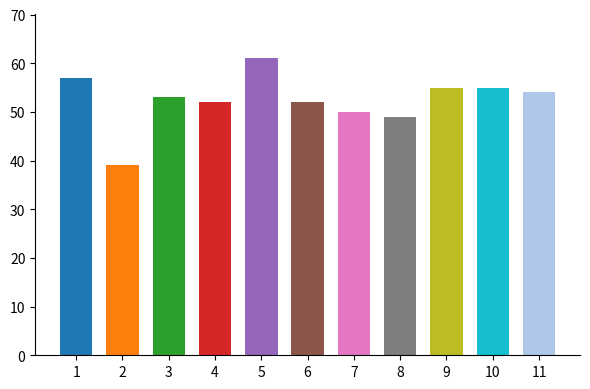

The value at 10 is 96. True or false?

False